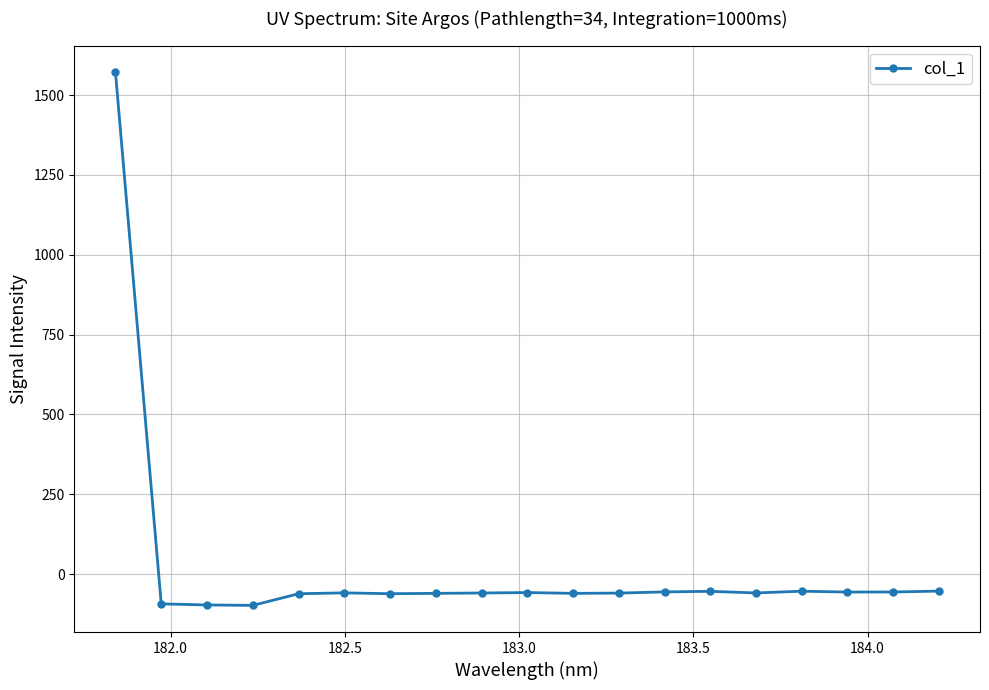

What is the value of the 12th point from the left?

-59.4